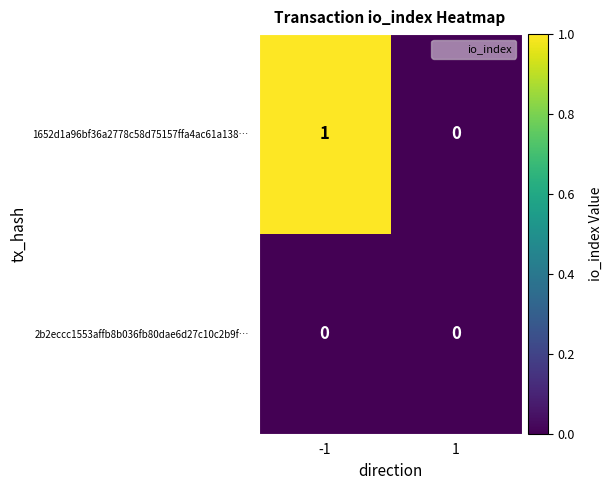

How many series are shown in this chart?

2